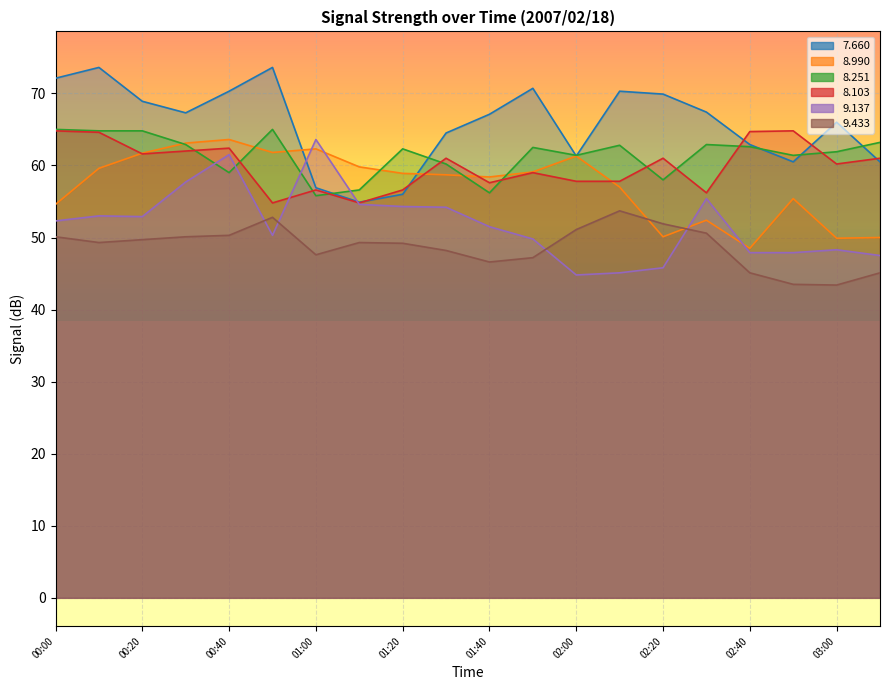

What are all the series names shown in the legend?

  7.660,   8.990,   8.251,   8.103,   9.137,   9.433